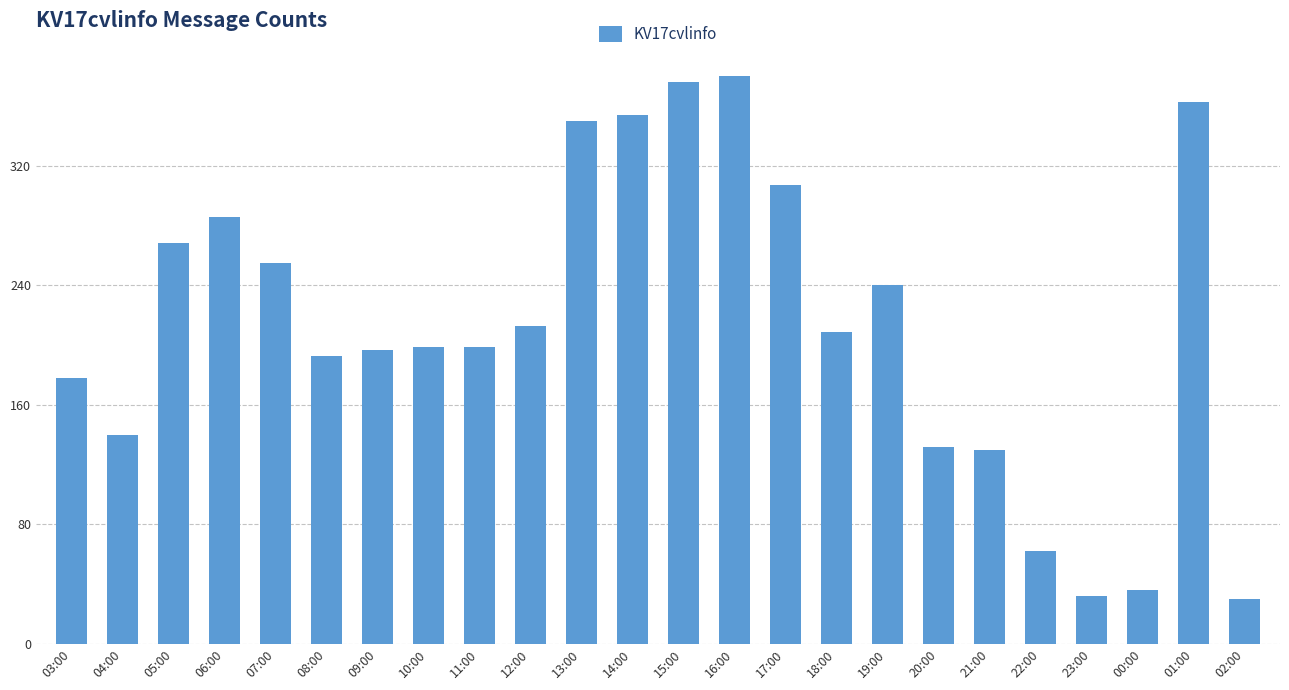

What is the value of the 15th bar from the left?

307